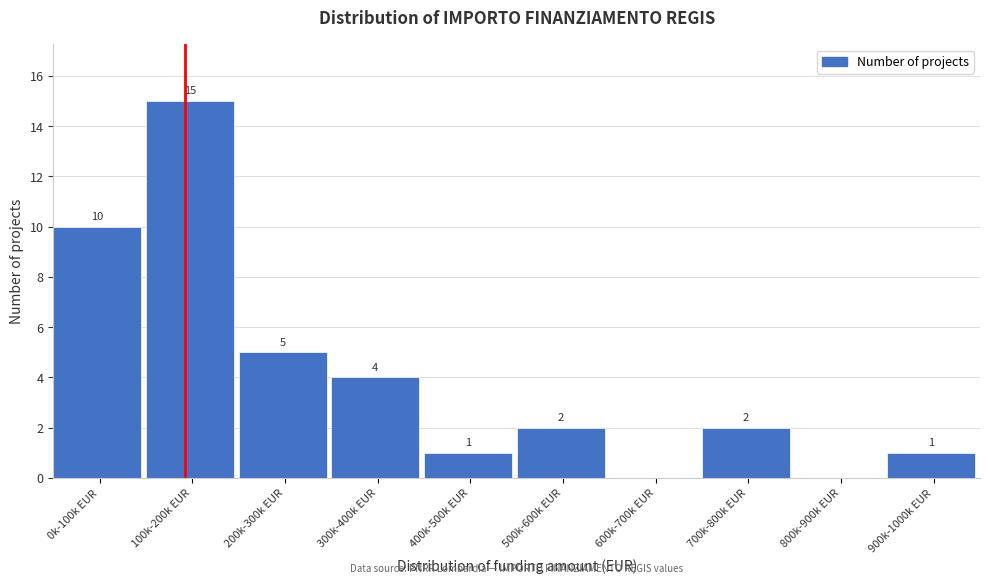

Reading left to right, what are all the values shown in this chart?

0k-100k EUR=10	100k-200k EUR=15	200k-300k EUR=5	300k-400k EUR=4	400k-500k EUR=1	500k-600k EUR=2	600k-700k EUR=0	700k-800k EUR=2	800k-900k EUR=0	900k-1000k EUR=1